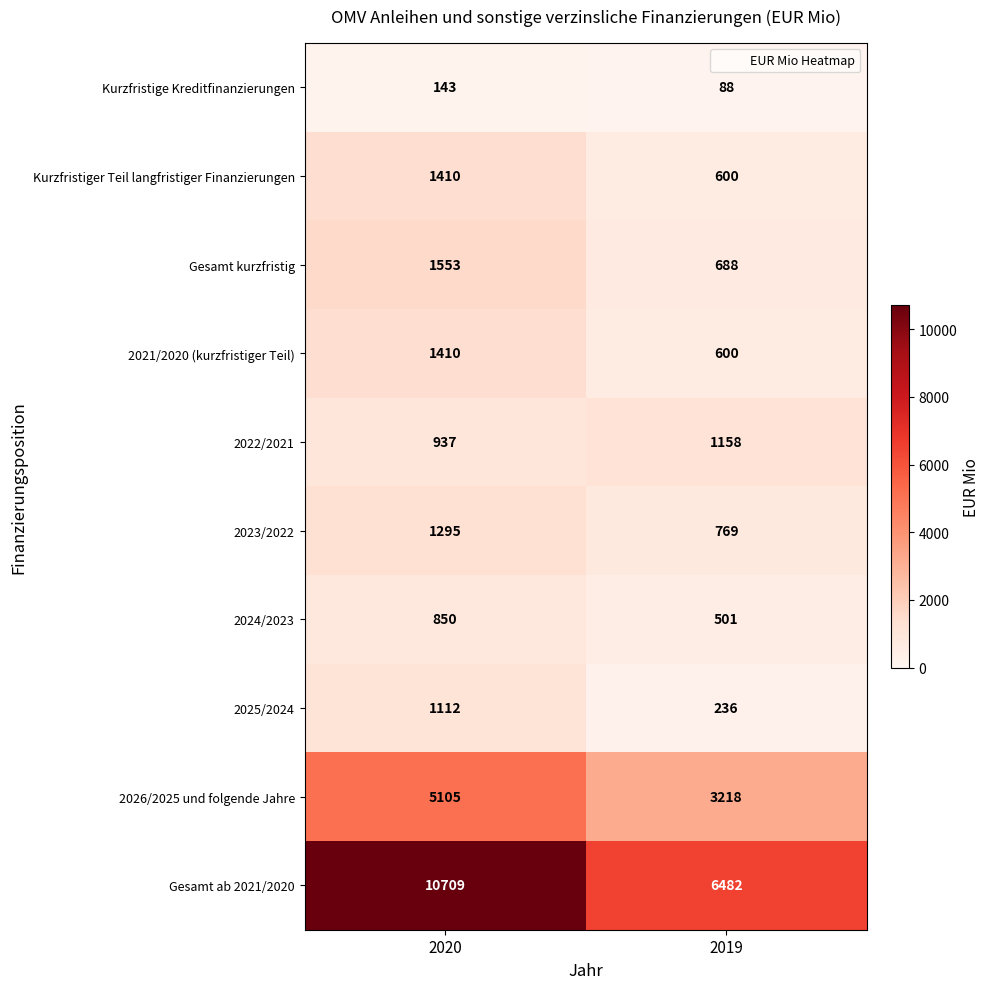

What is the average value of the 2025/2024 series?

674